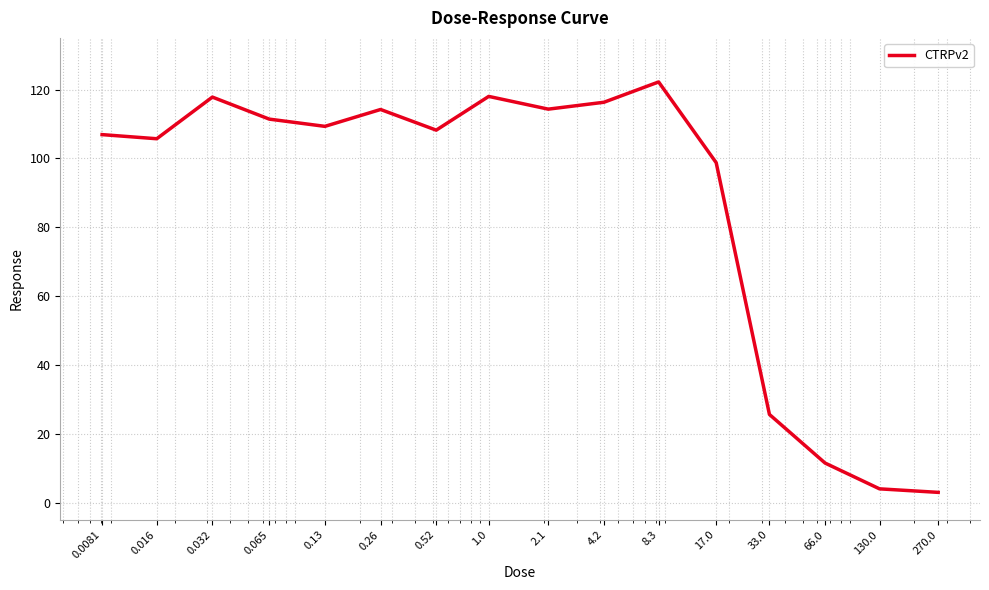

What is the difference between the maximum and minimum values?

119.2